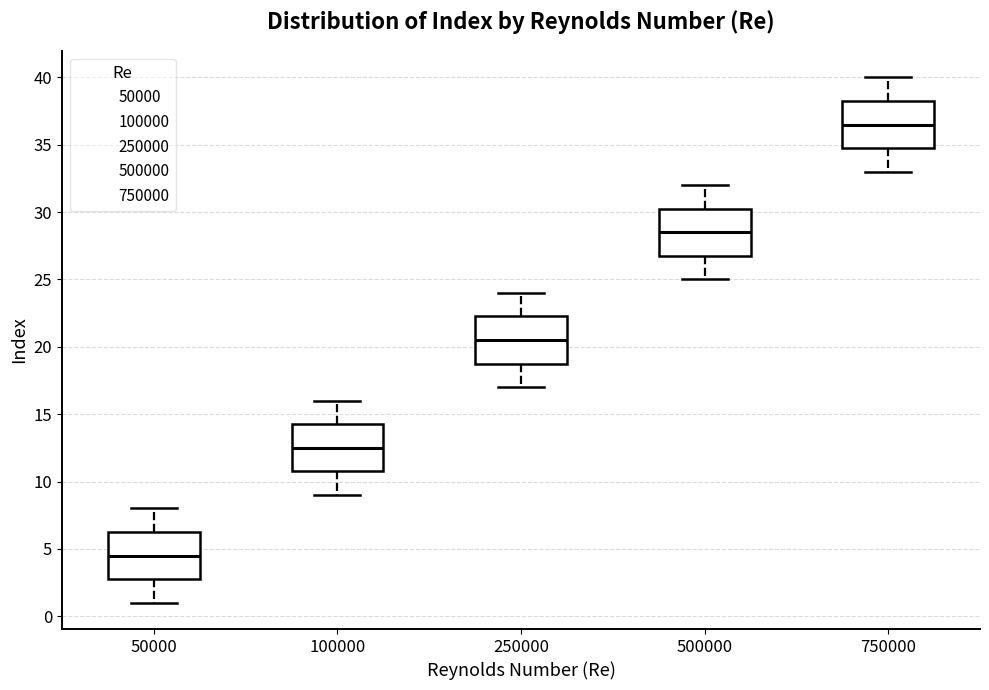

Which box has the lowest median line?

50000